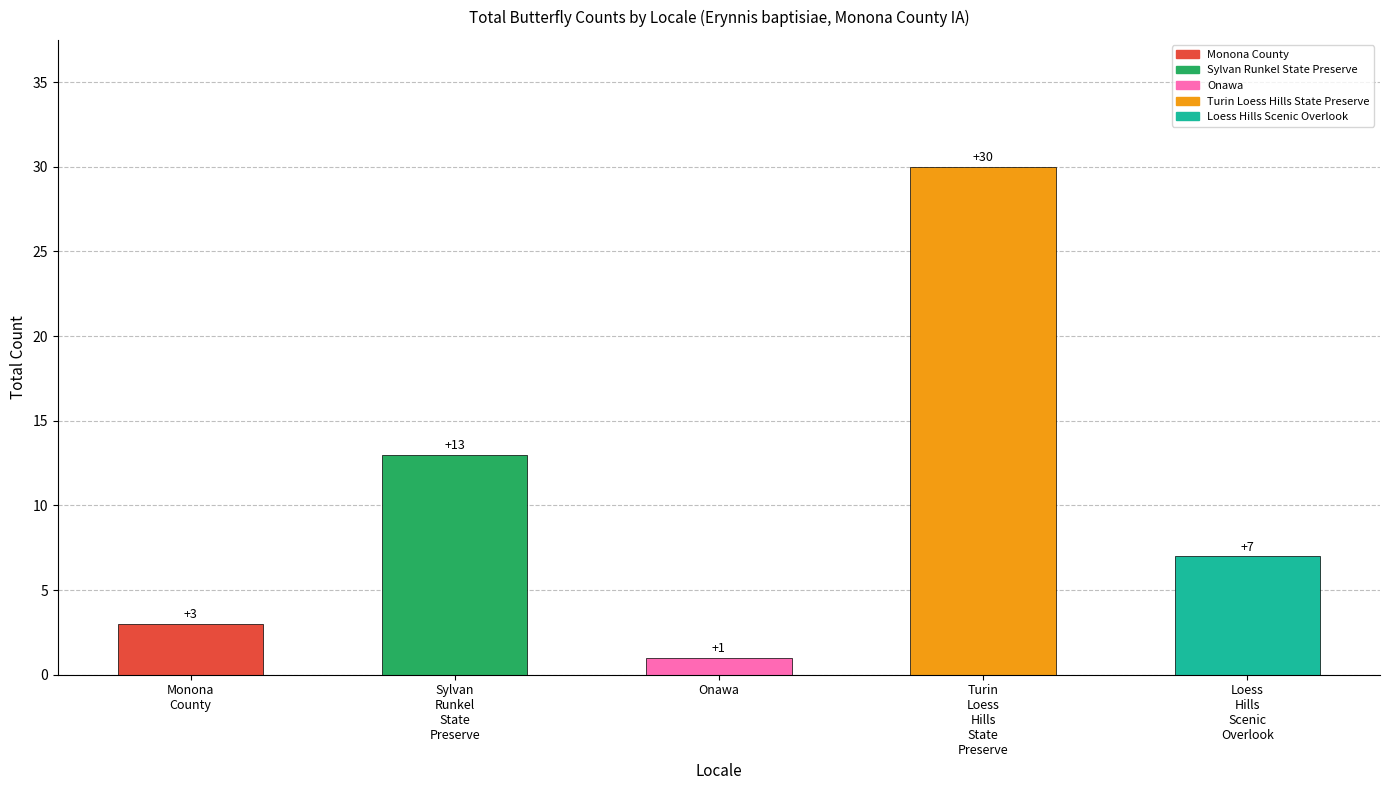

What is the maximum value shown in the chart?

30